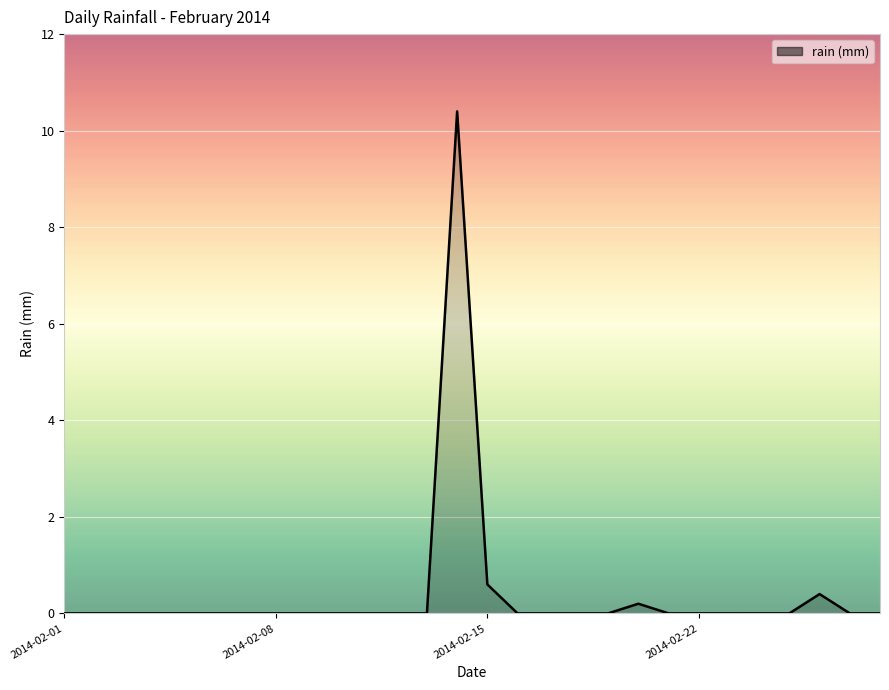

What is the maximum value shown in the chart?

10.4